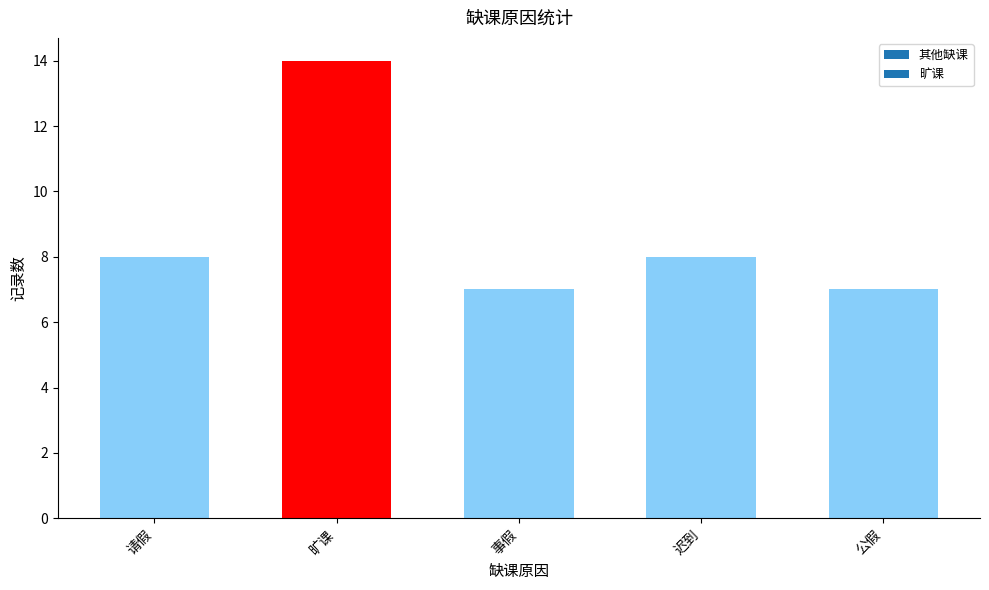

What is the maximum value shown in the chart?

14